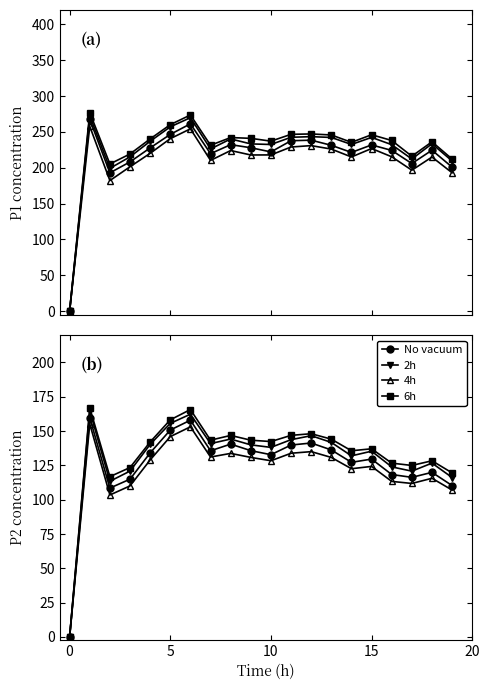

Is it true that 4h equals 90.3 at 12?

False